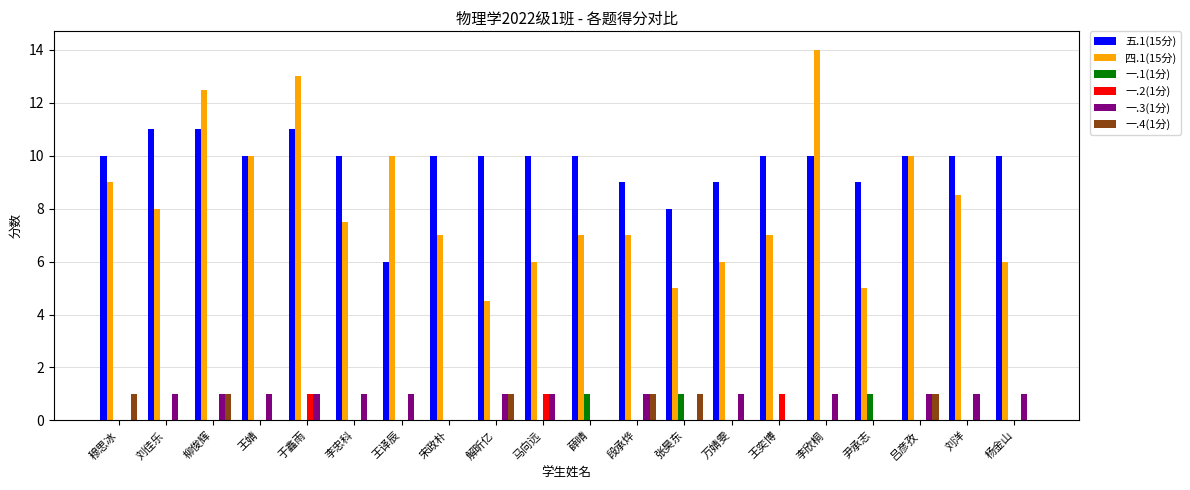

Which series has the largest range (max minus min)?

四.1(15分)